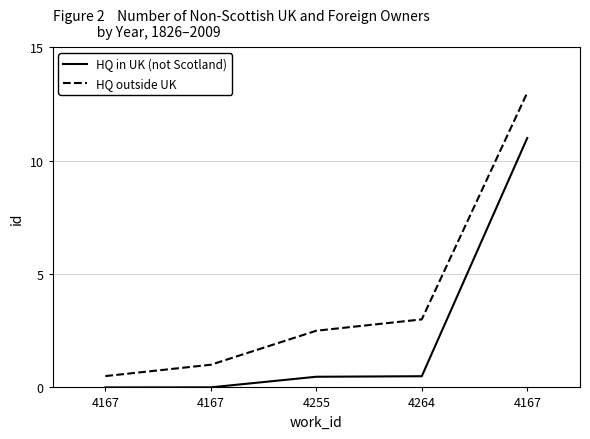

What are all the series names shown in the legend?

HQ in UK (not Scotland), HQ outside UK